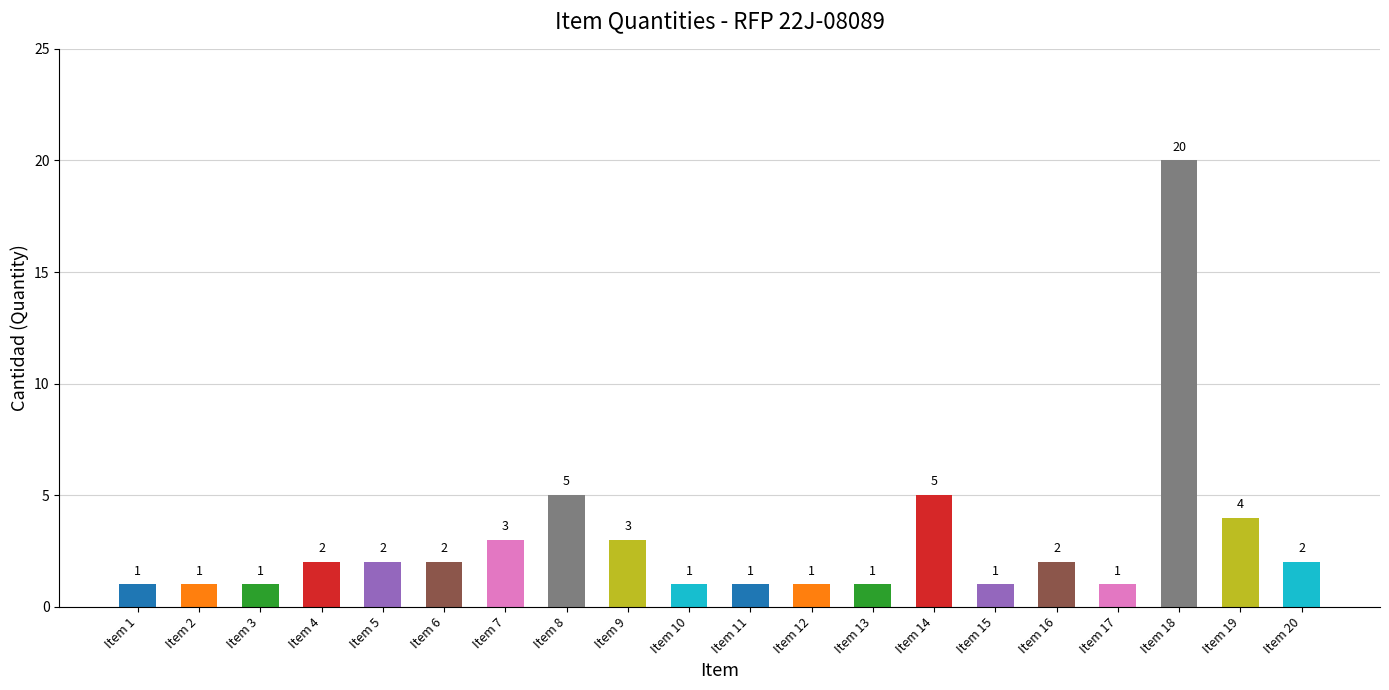

Reading left to right, extract all data points from this chart.

Item 1=1	Item 2=1	Item 3=1	Item 4=2	Item 5=2	Item 6=2	Item 7=3	Item 8=5	Item 9=3	Item 10=1	Item 11=1	Item 12=1	Item 13=1	Item 14=5	Item 15=1	Item 16=2	Item 17=1	Item 18=20	Item 19=4	Item 20=2